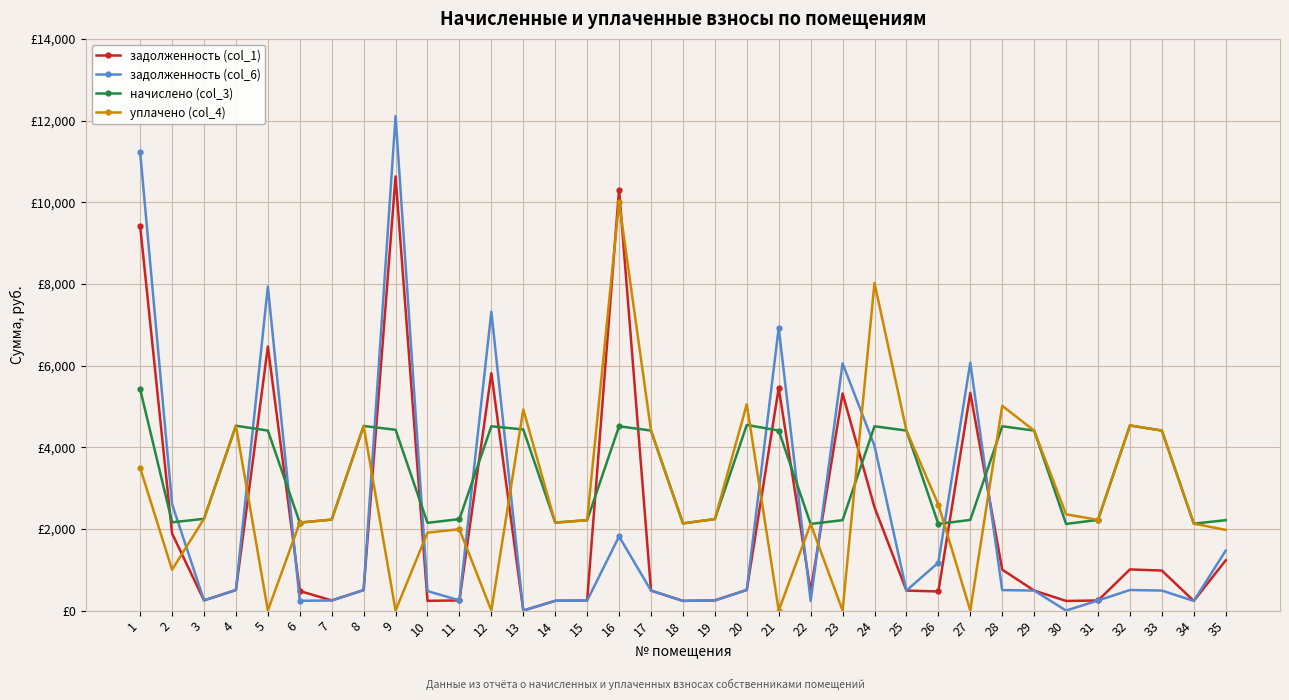

What are all the series names shown in the legend?

задолженность (col_1), задолженность (col_6), начислено (col_3), уплачено (col_4)